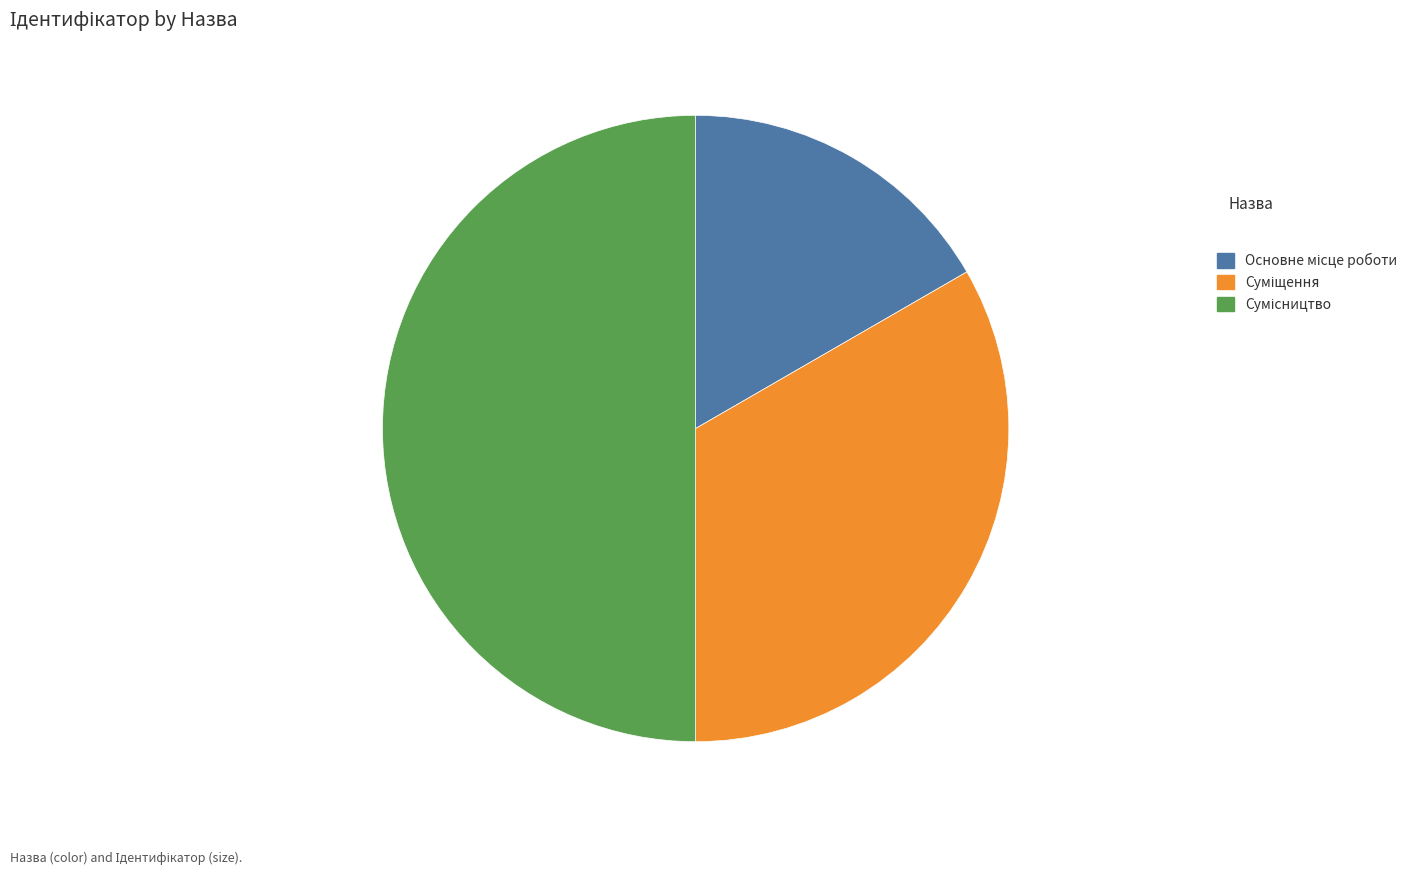

To the nearest percent, what is the difference between the largest and smallest slice percentages?

33%